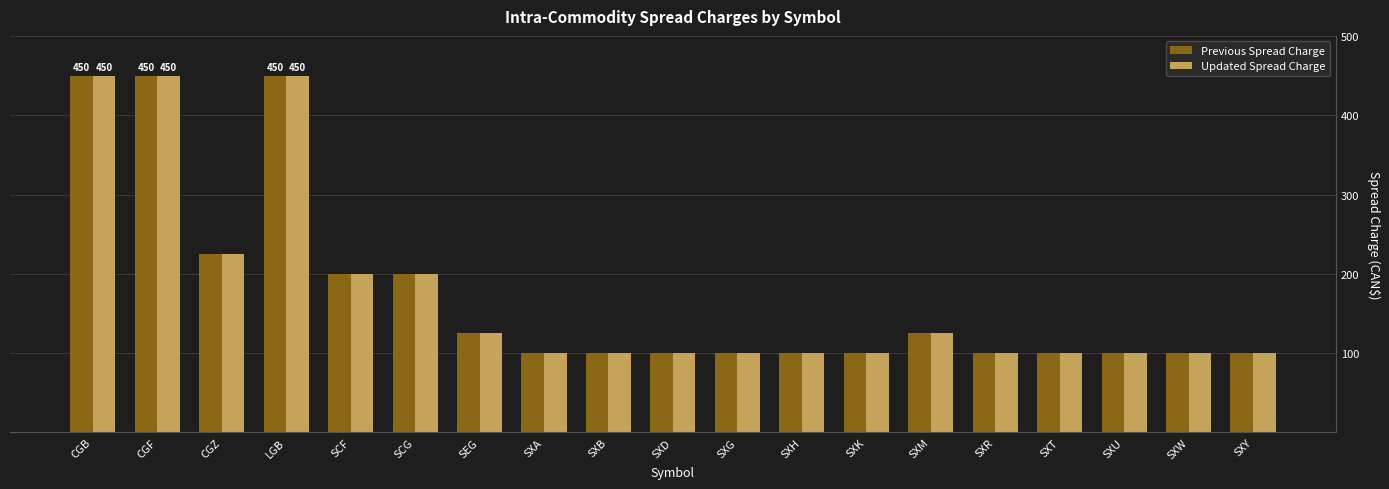

What is the difference between the maximum and minimum values in the Updated Spread Charge series?

350